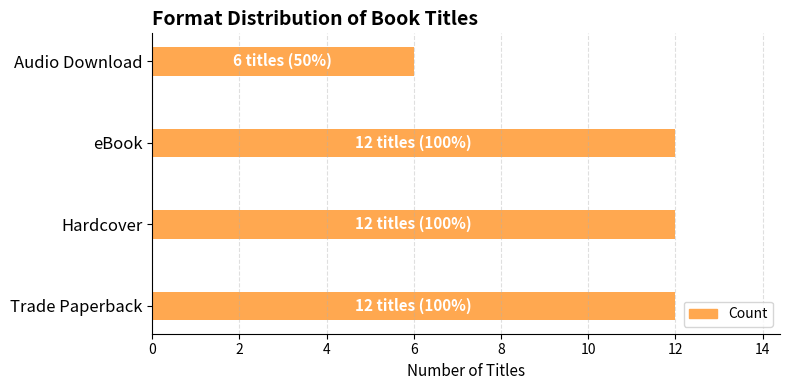

Reading bottom to top, what are all the values shown in this chart?

Trade Paperback=12	Hardcover=12	eBook=12	Audio Download=6